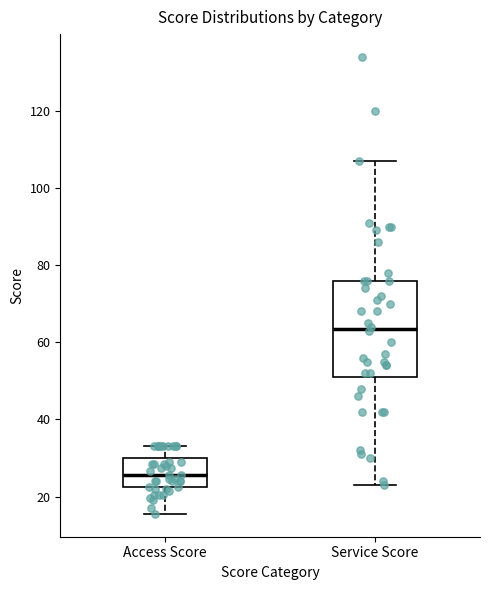

Reading left to right, read every box against the y-axis: the position of its median line, the range the box covers, and the ends of its whiskers. The values are not printed on the chart, so give them approximately, as read against the axis.

Access Score: median 26, box 22 to 30, whiskers 16 to 34
Service Score: median 64, box 52 to 76, whiskers 24 to 108